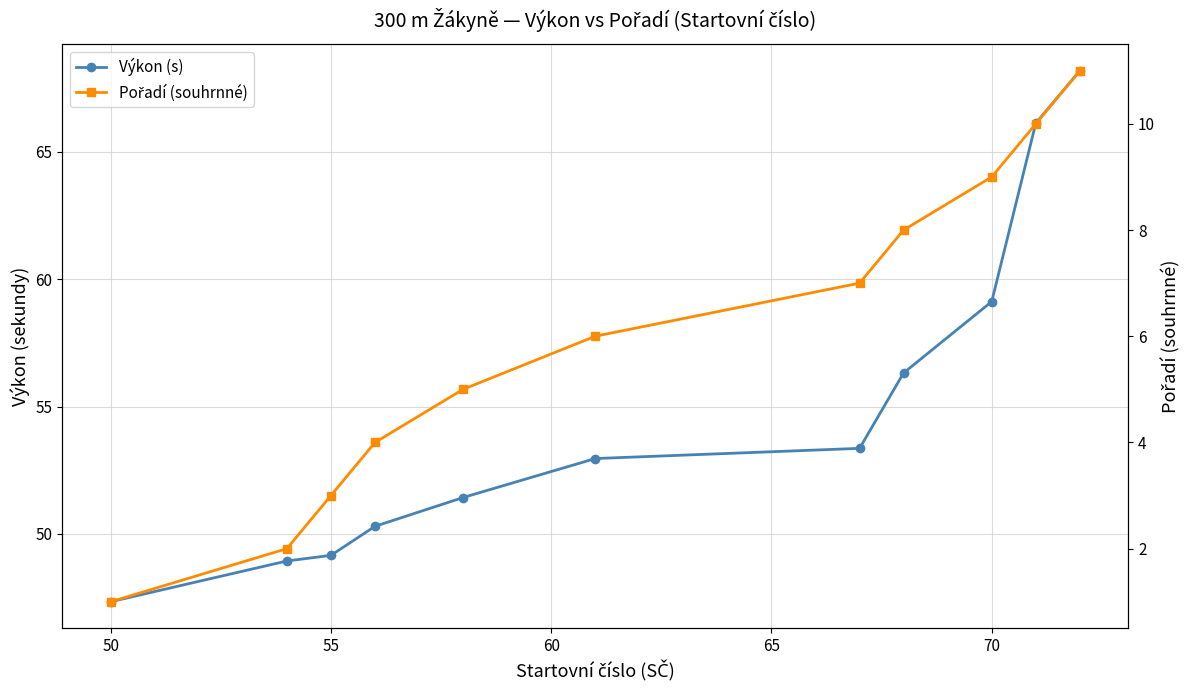

Reading left to right, list all the values displayed in this chart.

Výkon (s): 47.3	48.9	49.2	50.3	51.4	53.0	53.4	56.3	59.1	66.1	68.2
Pořadí (souhrnné): 1.0	2.0	3.0	4.0	5.0	6.0	7.0	8.0	9.0	10.0	11.0